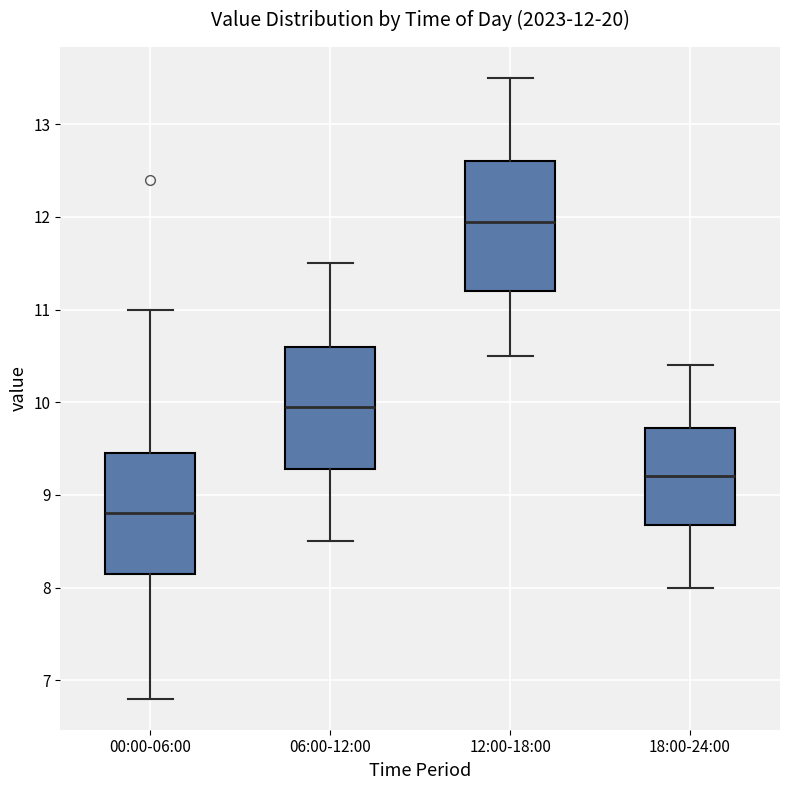

Which box has the highest median line?

12:00-18:00